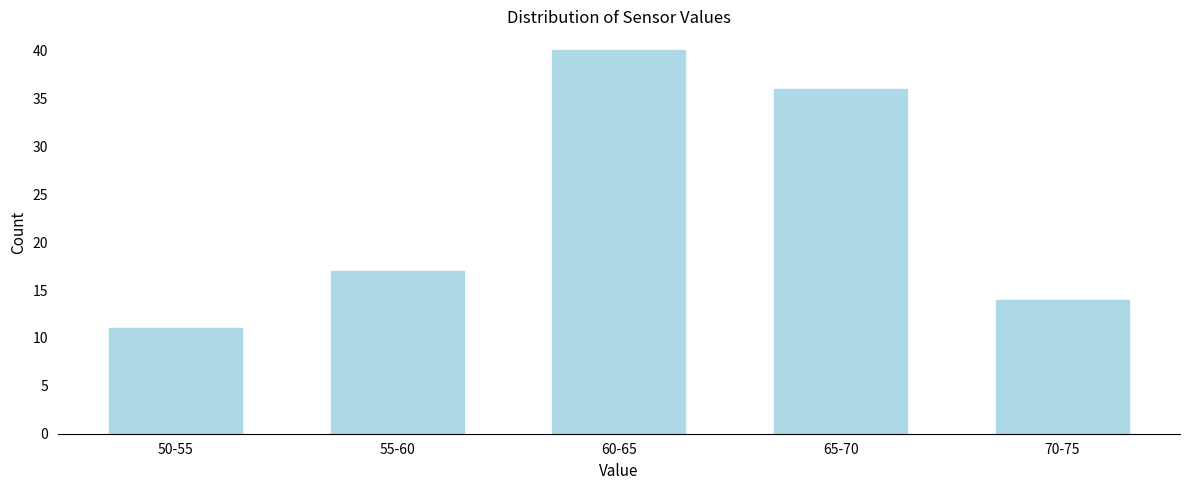

Reading left to right, list all the values displayed in this chart.

11	17	40	36	14